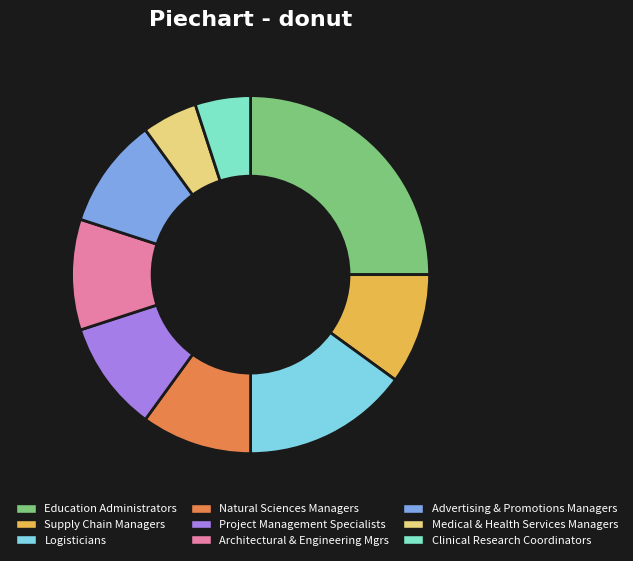

Is it true that Supply Chain Managers is 10% of the pie?

True